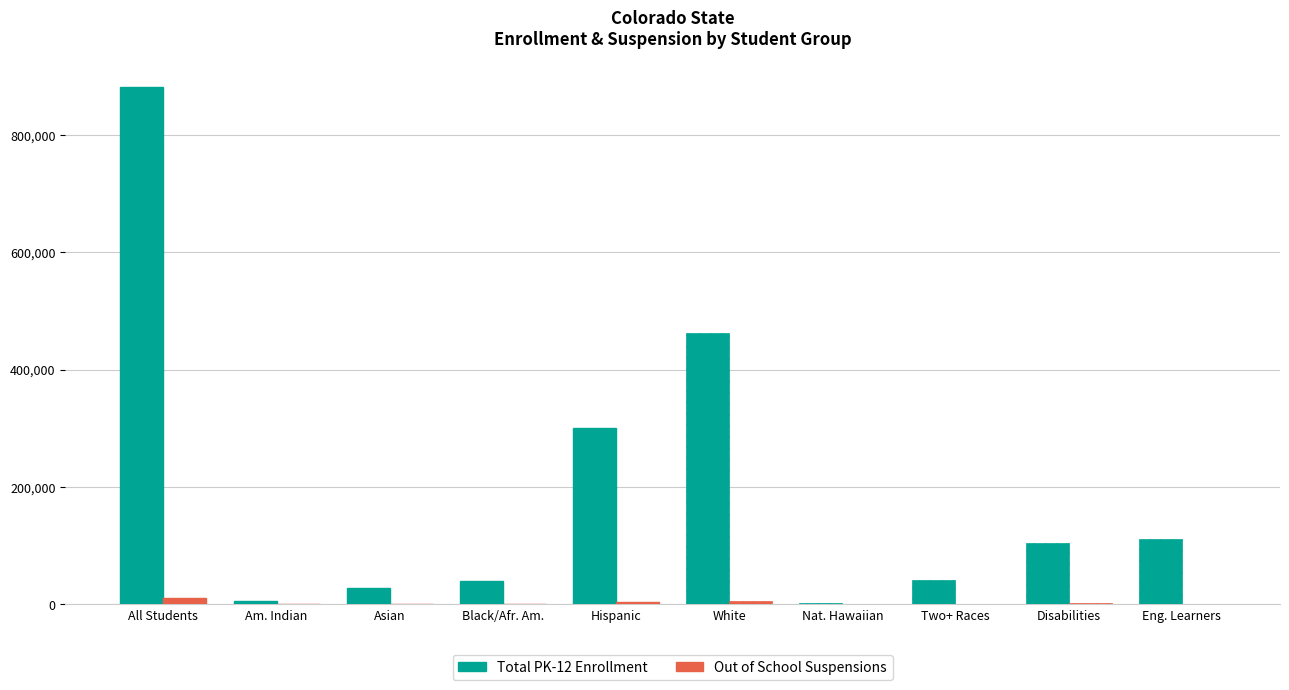

Is the value of Total PK-12 Enrollment at Disabilities greater than the value of Out of School Suspensions at Eng. Learners?

Yes